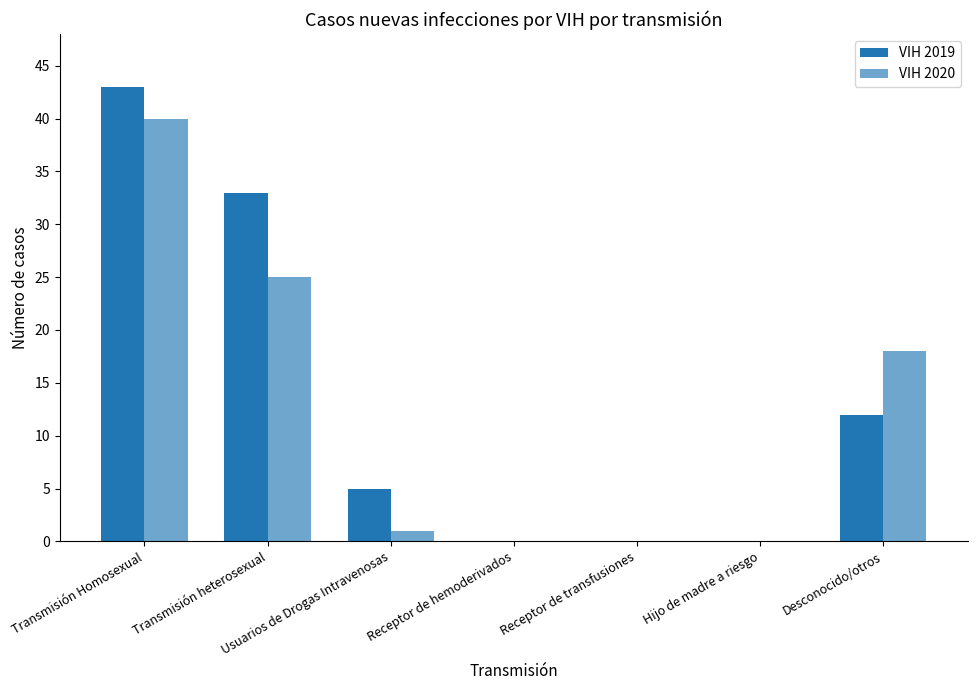

Does the chart contain stacked bars?

No